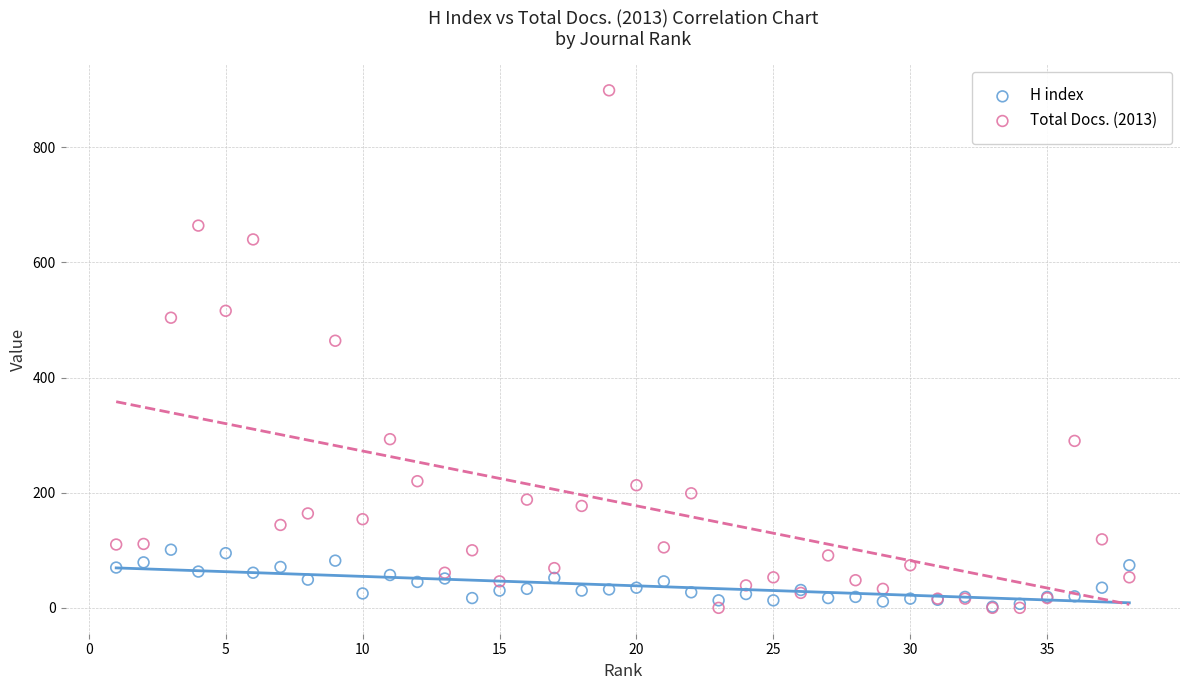

Which series reaches the maximum Y coordinate?

Total Docs. (2013)